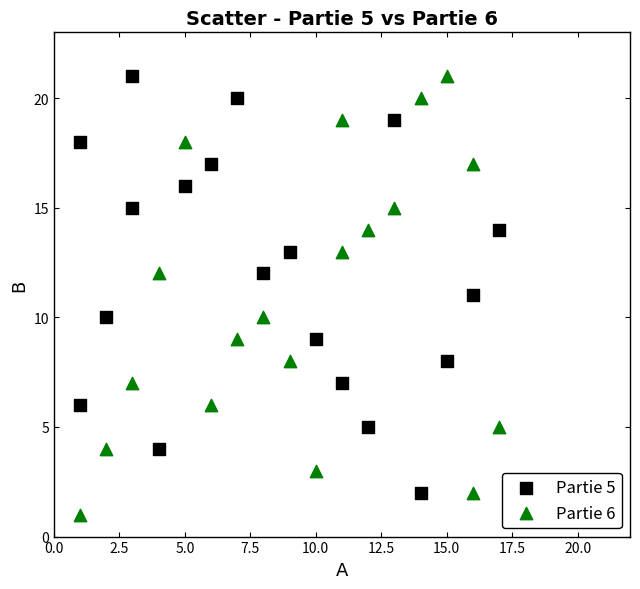

Which series contains the lowest Y value?

Partie 6